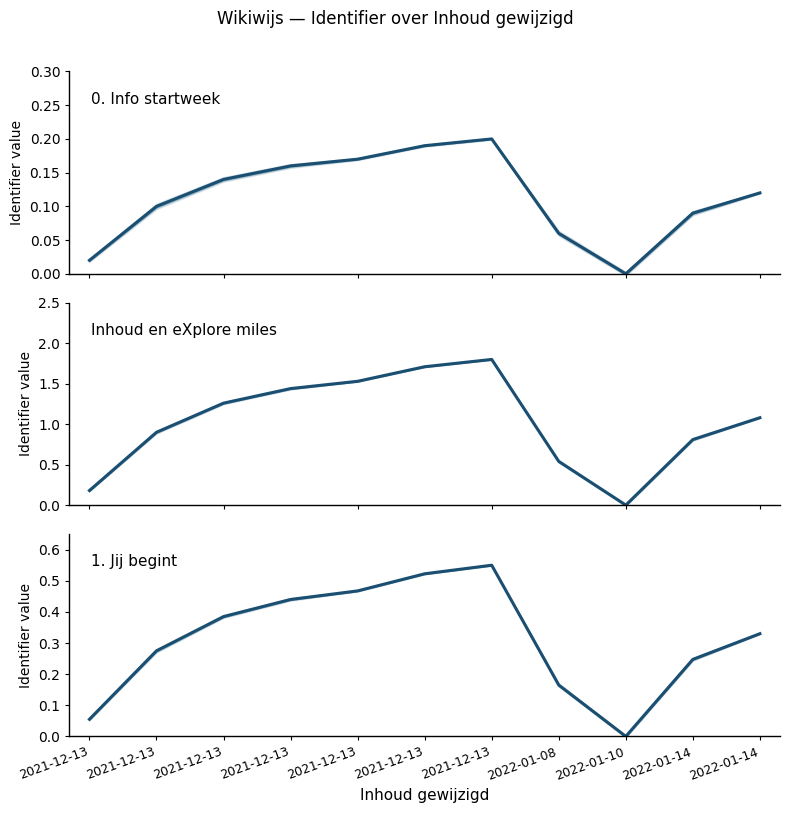

Where is the data nearest to the value 0?

2022-01-10